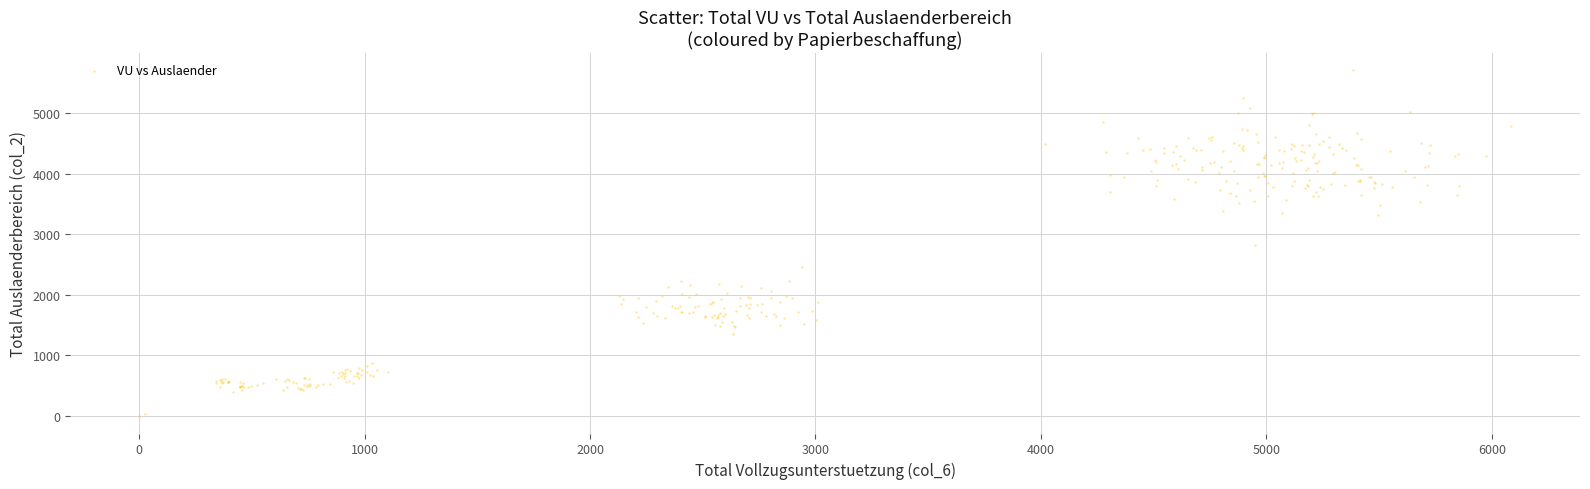

What is the range of Y values (max minus min)?

5712.8